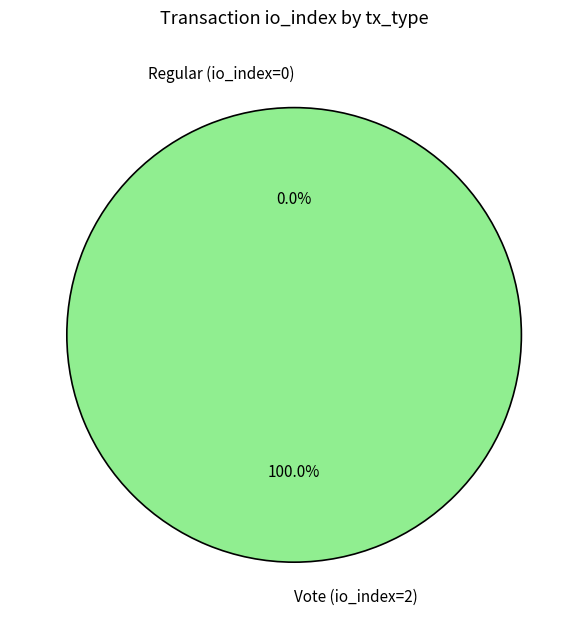

What is the smallest slice in the pie chart?

Regular (io_index=0)